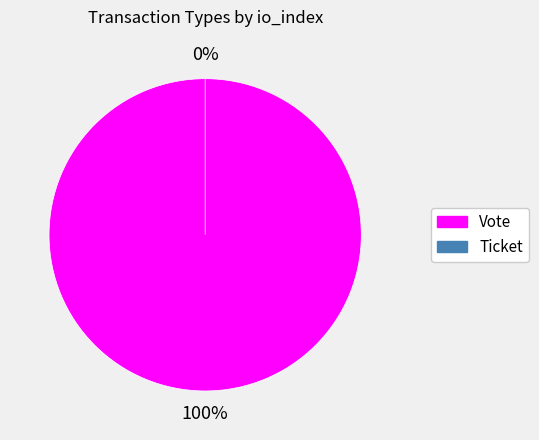

Between Vote and Ticket, which is larger?

Vote